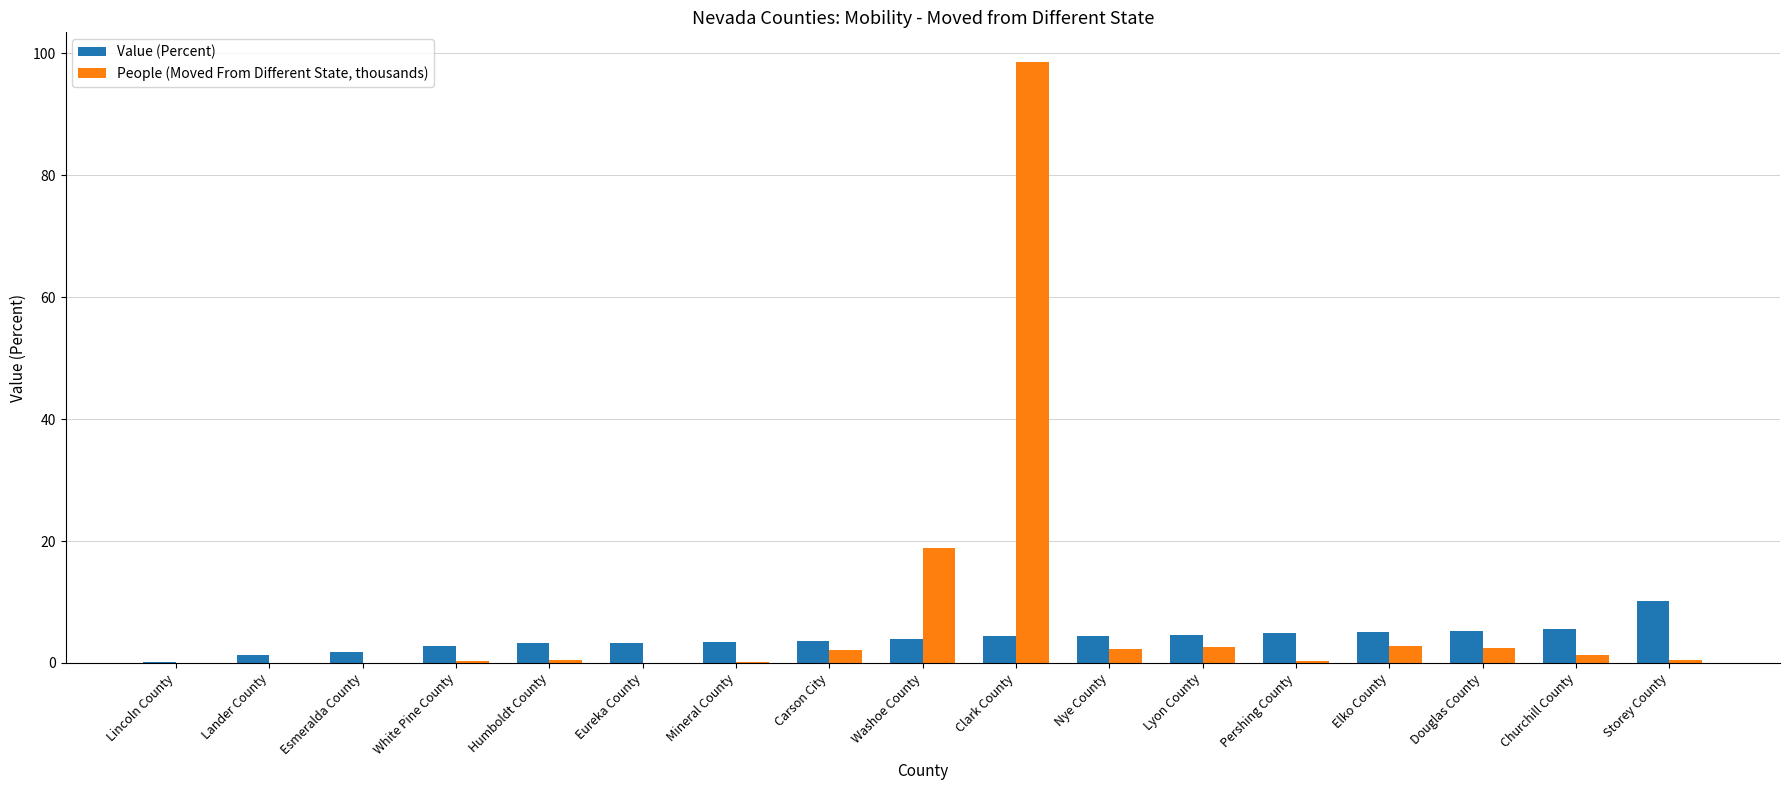

What is the sum of all Value (Percent) values?

68.1